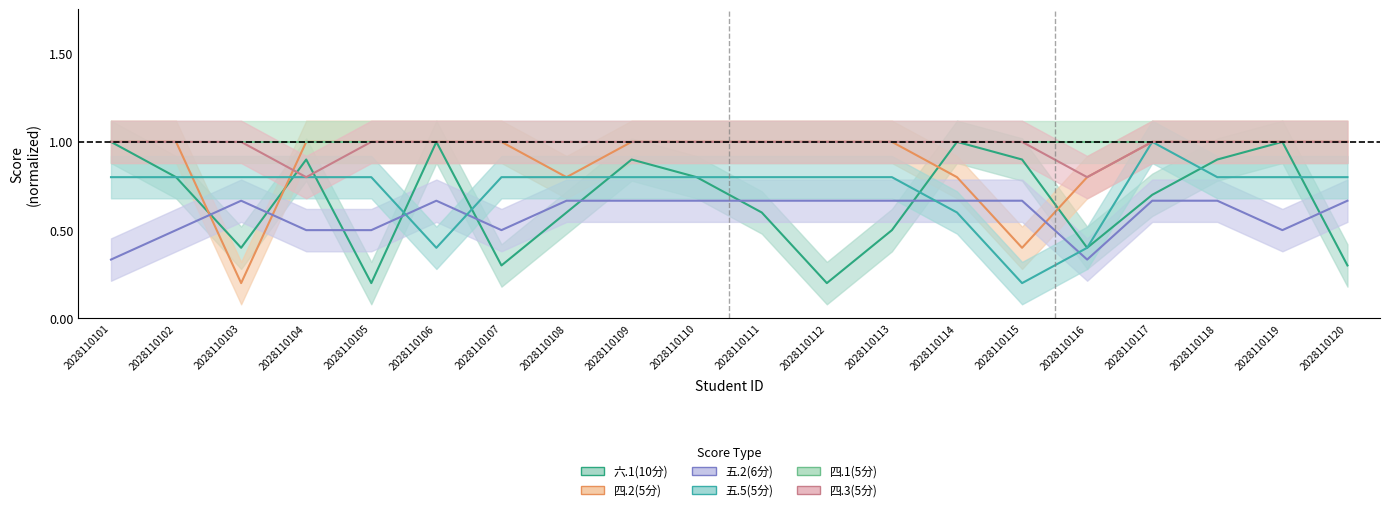

True or false: 五.2(6分) has a value of 0.7 at 2028110117.

True